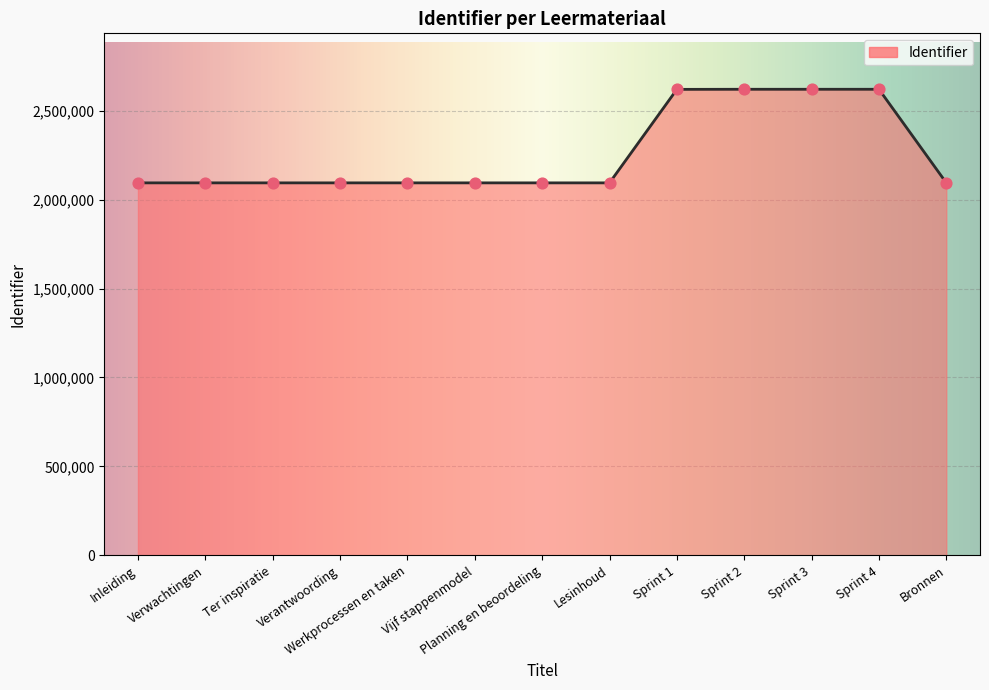

Approximately how many times larger is the value at Sprint 3 compared to Sprint 2?

1.0